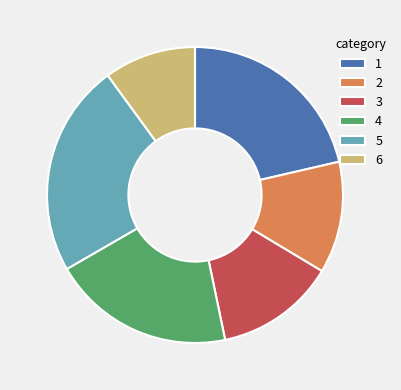

True or false: 5 accounts for 23% of the total.

True